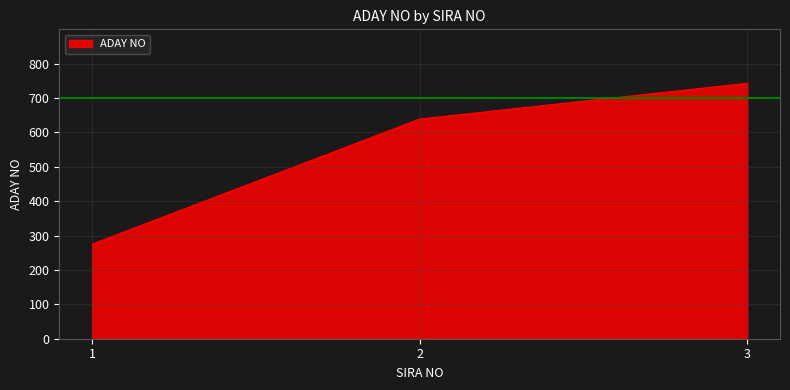

Which label corresponds to the smallest value in the chart?

1